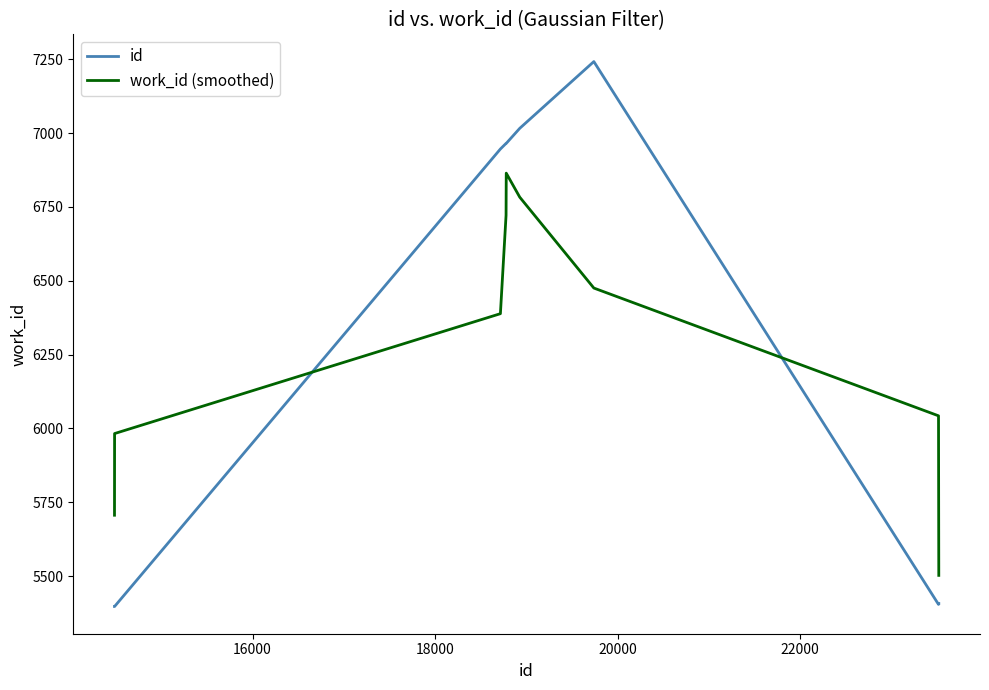

How many lines are shown in the chart?

2